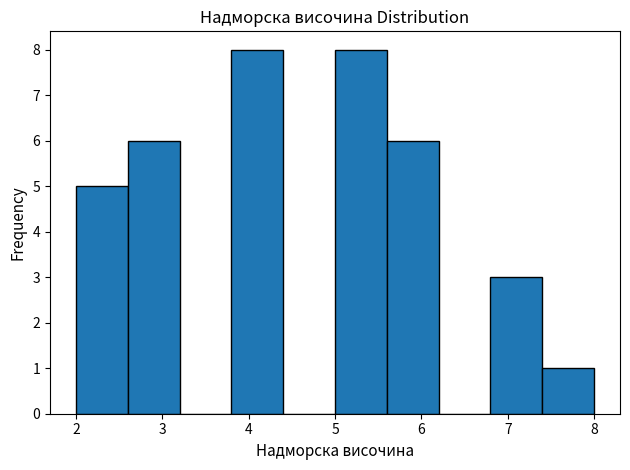

Reading left to right, list every bar in this chart as the range it spans on the x-axis followed by its height. The values are not printed on the chart, so give them approximately, as read against the axis.

2.0 to 2.6: 5
2.6 to 3.2: 6
3.2 to 3.8: 0
3.8 to 4.4: 8
4.4 to 5.0: 0
5.0 to 5.6: 8
5.6 to 6.2: 6
6.2 to 6.8: 0
6.8 to 7.4: 3
7.4 to 8.0: 1